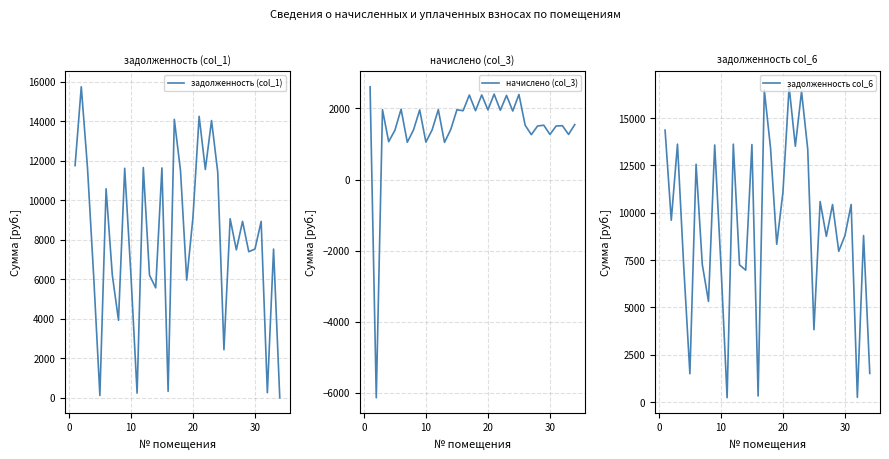

What is the maximum value for начислено (col_3)?

2611.2